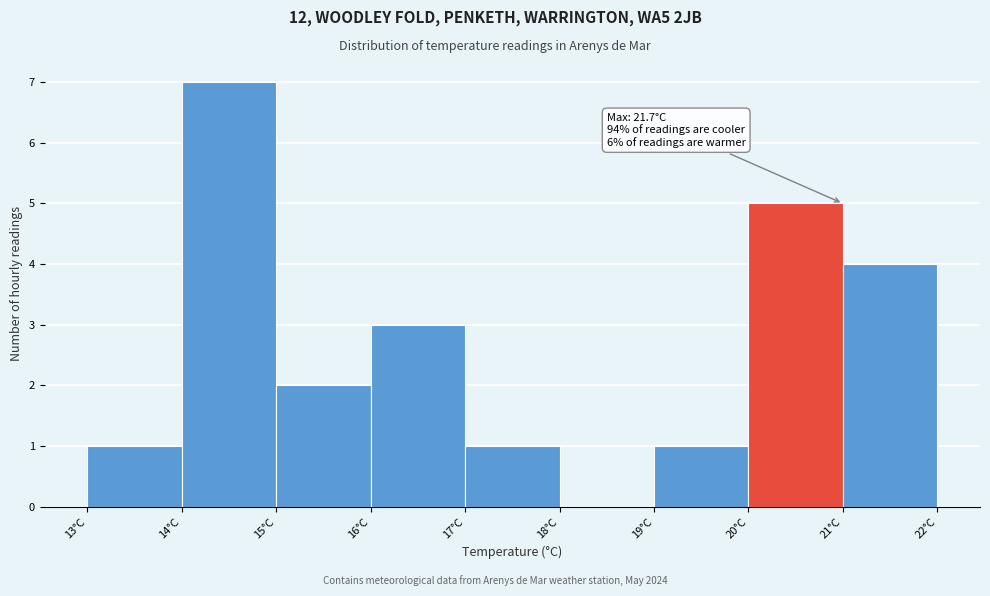

Which range on the x-axis has the tallest bar?

14 to 15